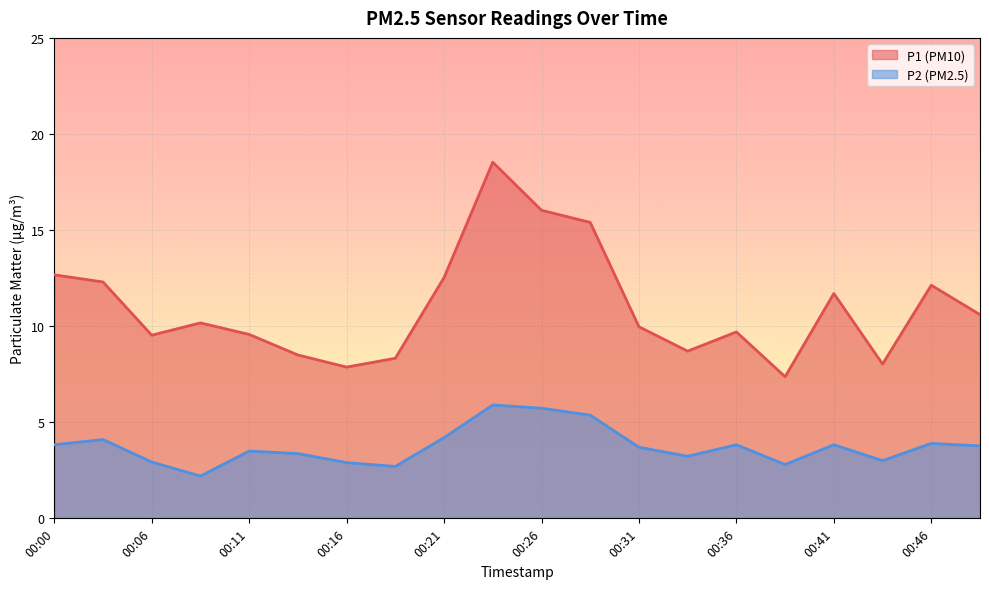

Reading right to left, what are all the values shown in this chart?

P1: 00:49=10.6	00:46=12.1	00:44=8.0	00:41=11.7	00:39=7.4	00:36=9.7	00:34=8.7	00:31=10.0	00:29=15.4	00:26=16.0	00:24=18.5	00:21=12.5	00:18=8.3	00:16=7.9	00:13=8.5	00:11=9.6	00:08=10.2	00:06=9.5	00:03=12.3	00:00=12.7
P2: 00:49=3.8	00:46=3.9	00:44=3.0	00:41=3.8	00:39=2.8	00:36=3.8	00:34=3.2	00:31=3.7	00:29=5.4	00:26=5.7	00:24=5.9	00:21=4.2	00:18=2.7	00:16=2.9	00:13=3.4	00:11=3.5	00:08=2.2	00:06=2.9	00:03=4.1	00:00=3.8